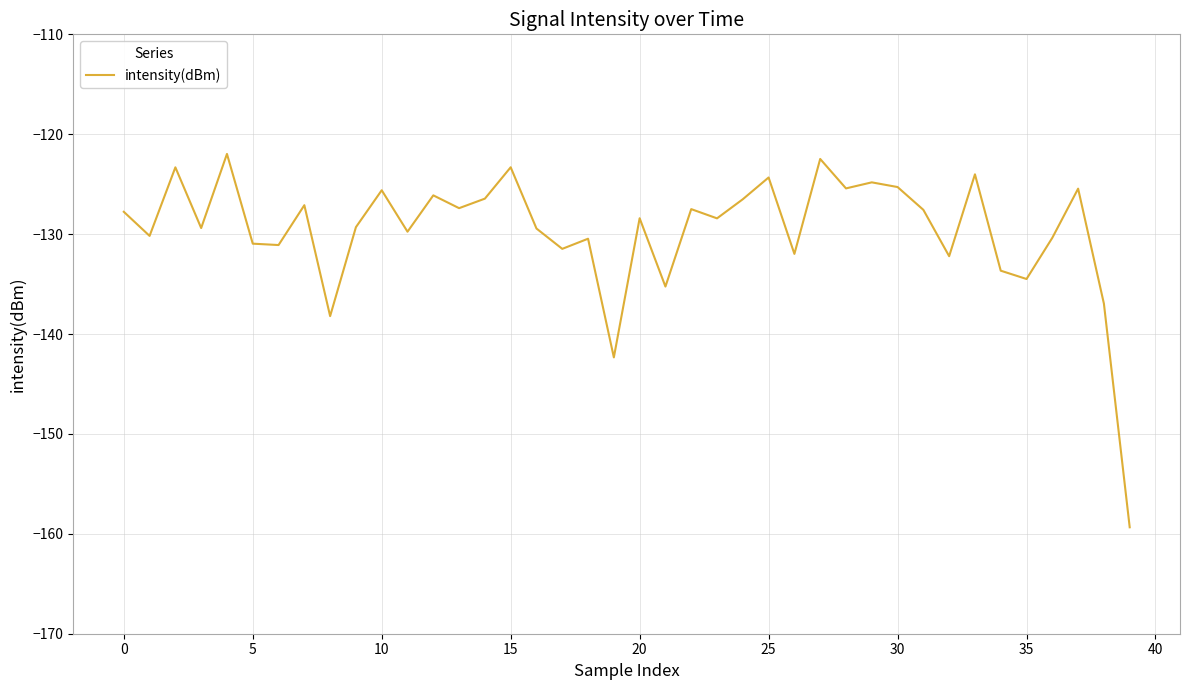

What is the maximum value shown in the chart?

-122.0